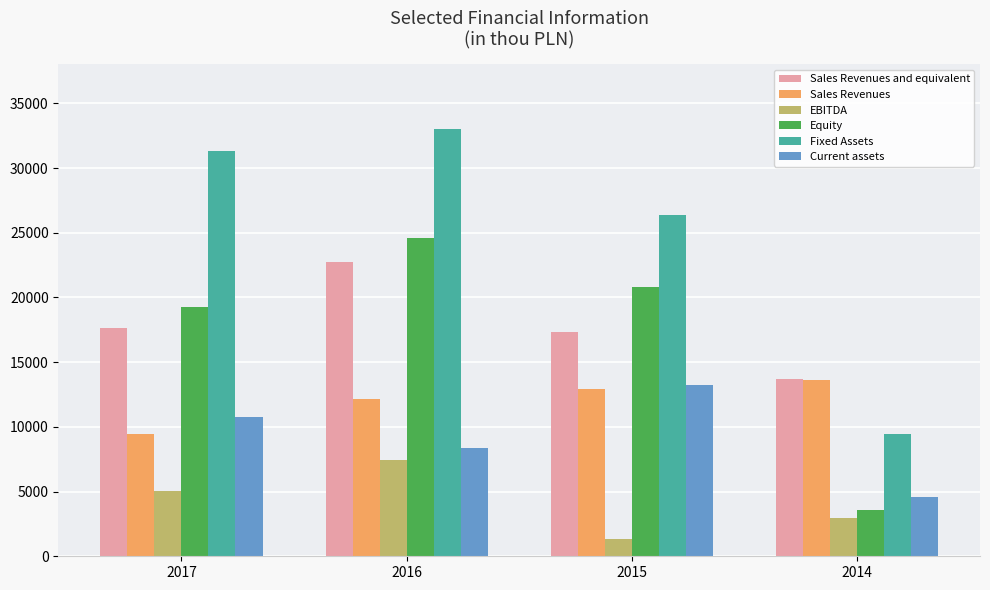

What is the value of the Equity bar at the 3rd from the left?

20817.1